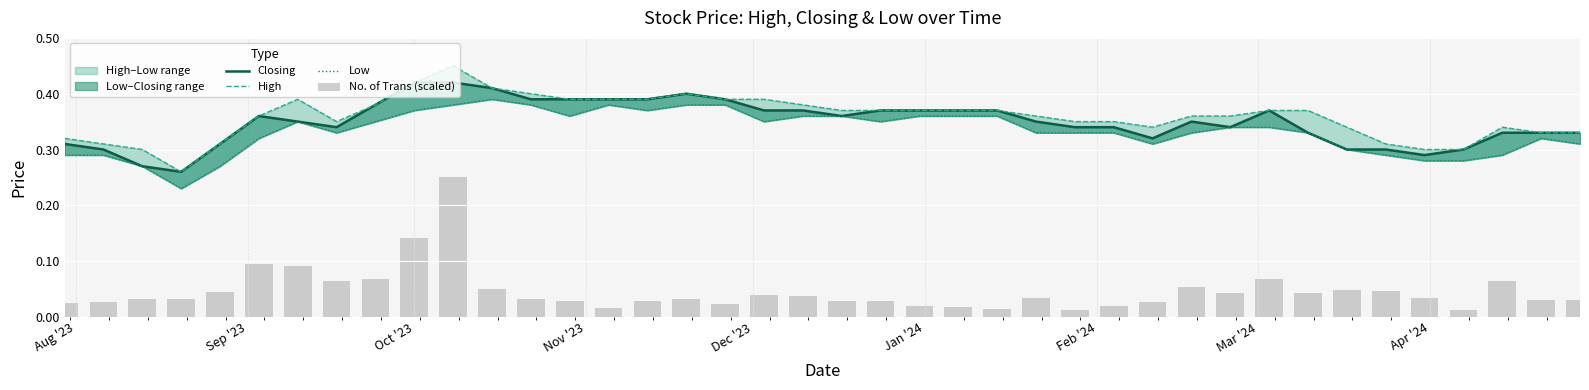

What is the average value of the High series?

0.4